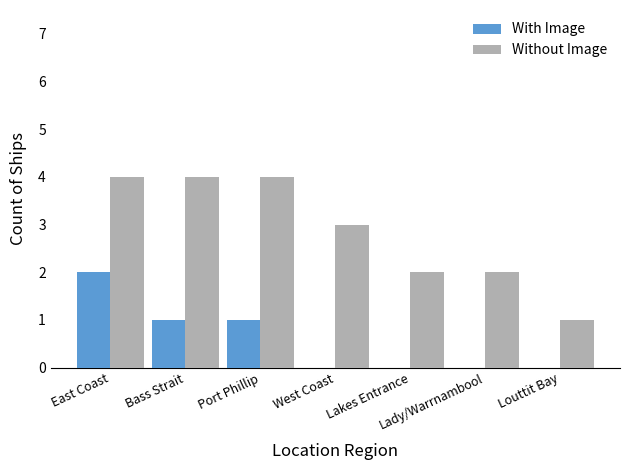

What are all the series names shown in the legend?

With Image, Without Image